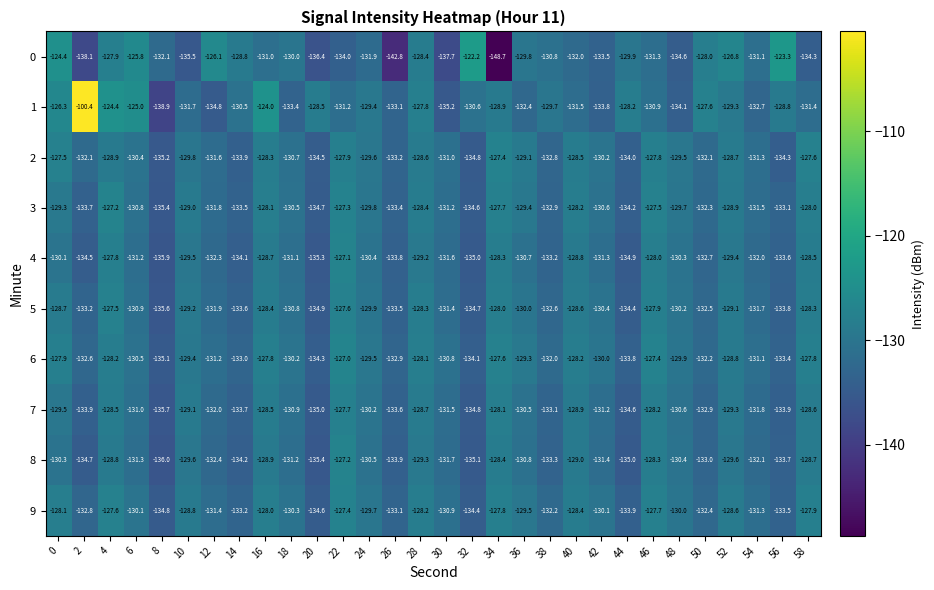

Rank the series at 24 from highest to lowest value.

1, 6, 2, 9, 3, 5, 7, 4, 8, 0